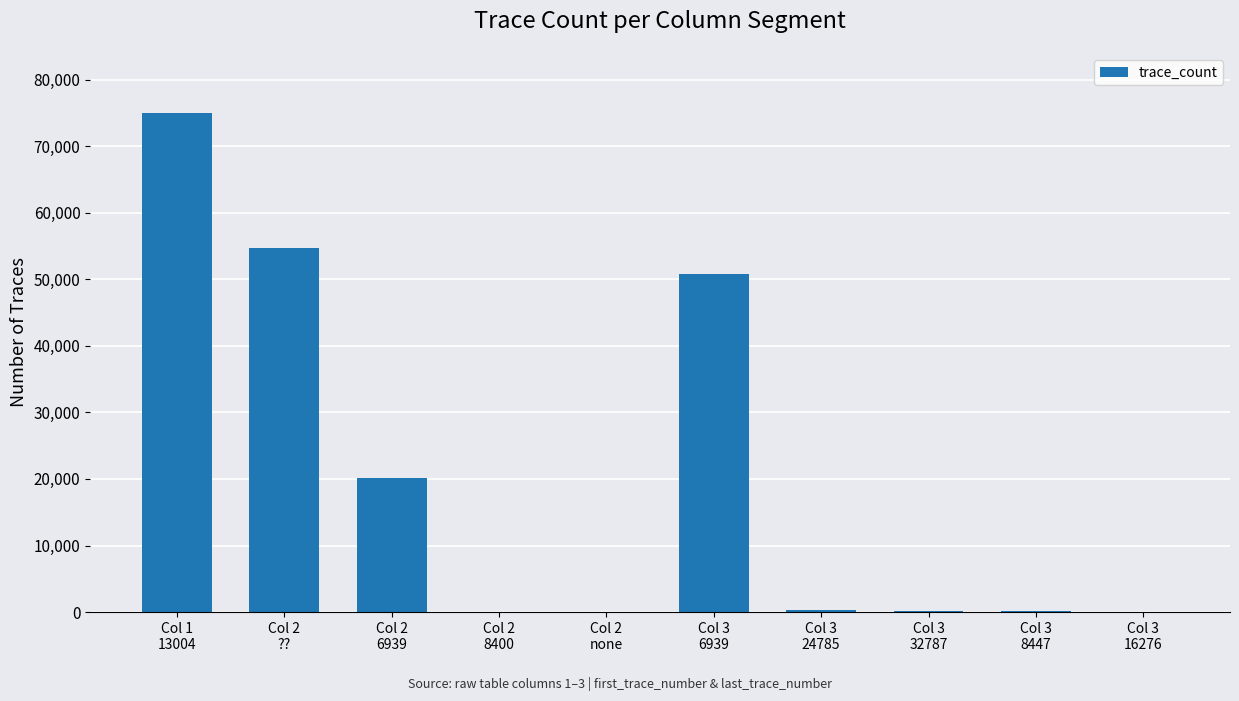

What is the greatest value displayed?

75000